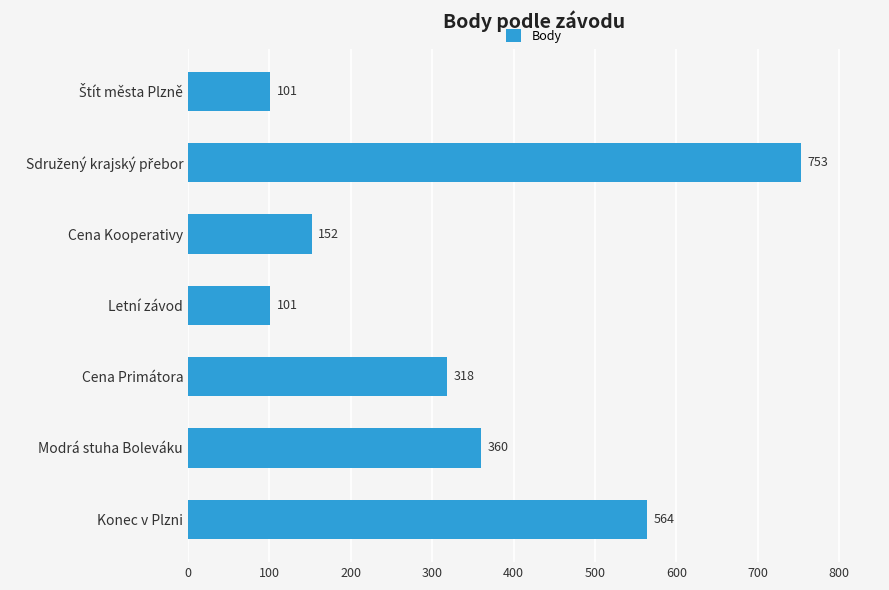

What is the difference between the maximum and second lowest values?

652